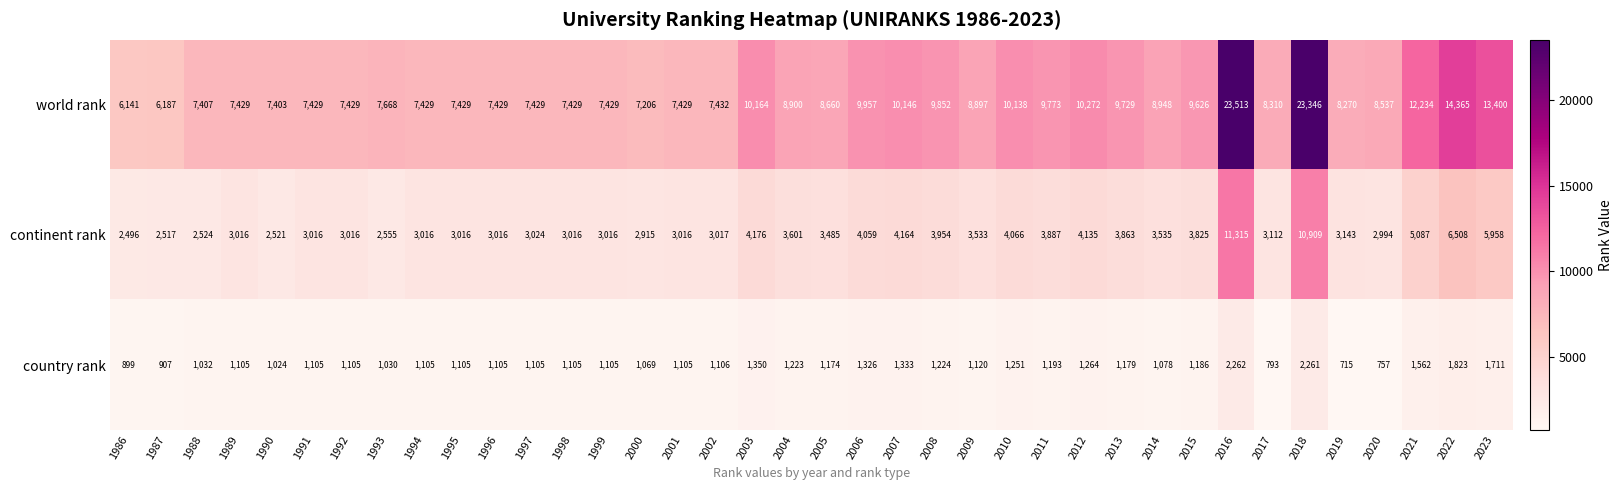

How many data points in country rank are less than 1105?

10